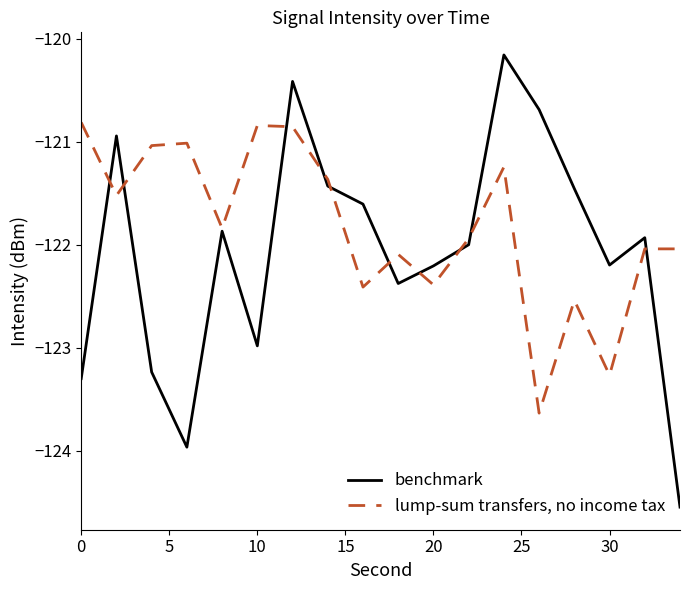

List the series in order of their peak value, lowest first.

lump-sum transfers, no income tax, benchmark